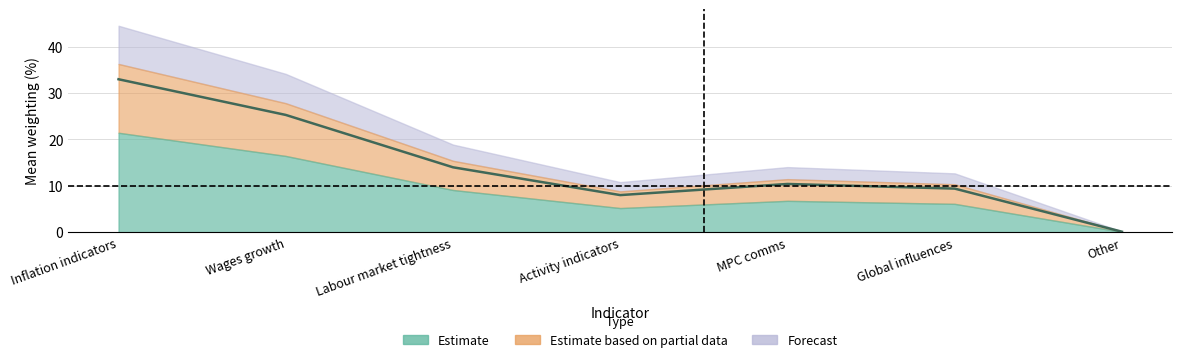

How many points are lower than both their immediate neighbors (excluding endpoints)?

1